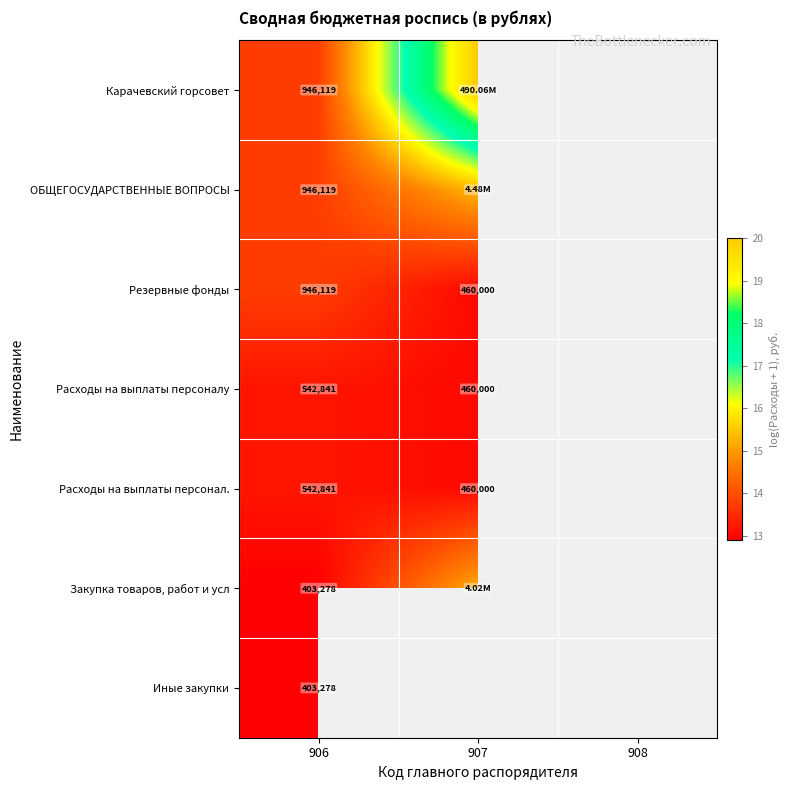

List the labels in order of Расходы на выплаты персонал. value, smallest first.

907, 908, 906